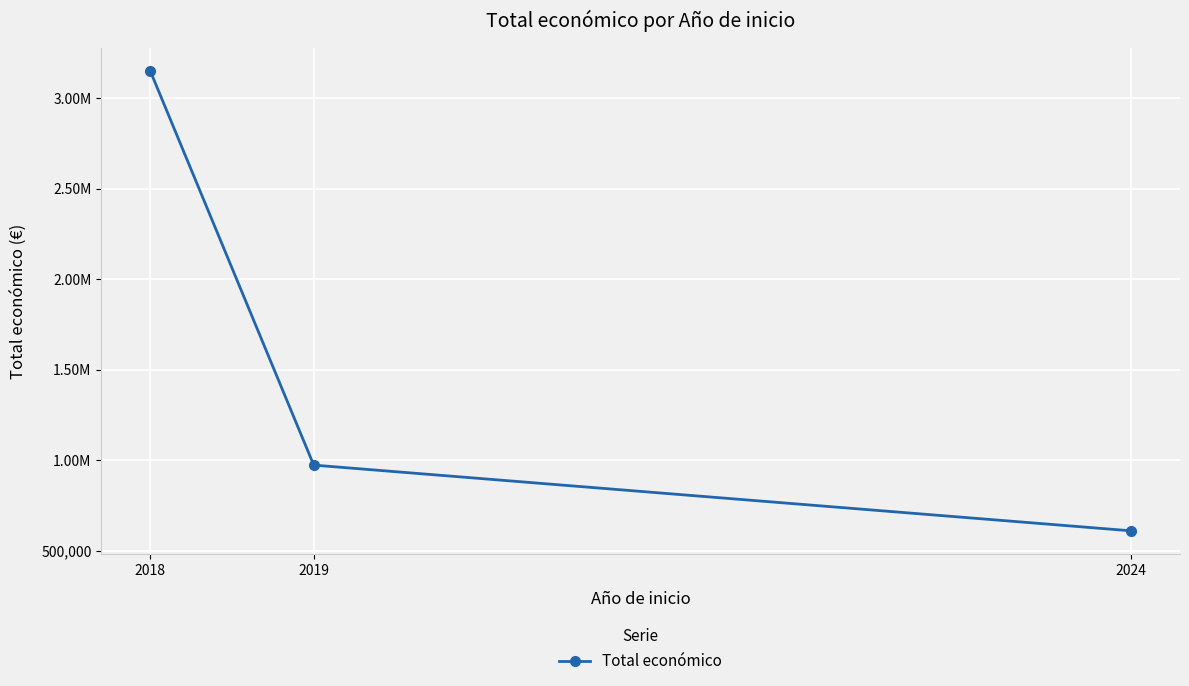

The value at 2019 is 973911. True or false?

True